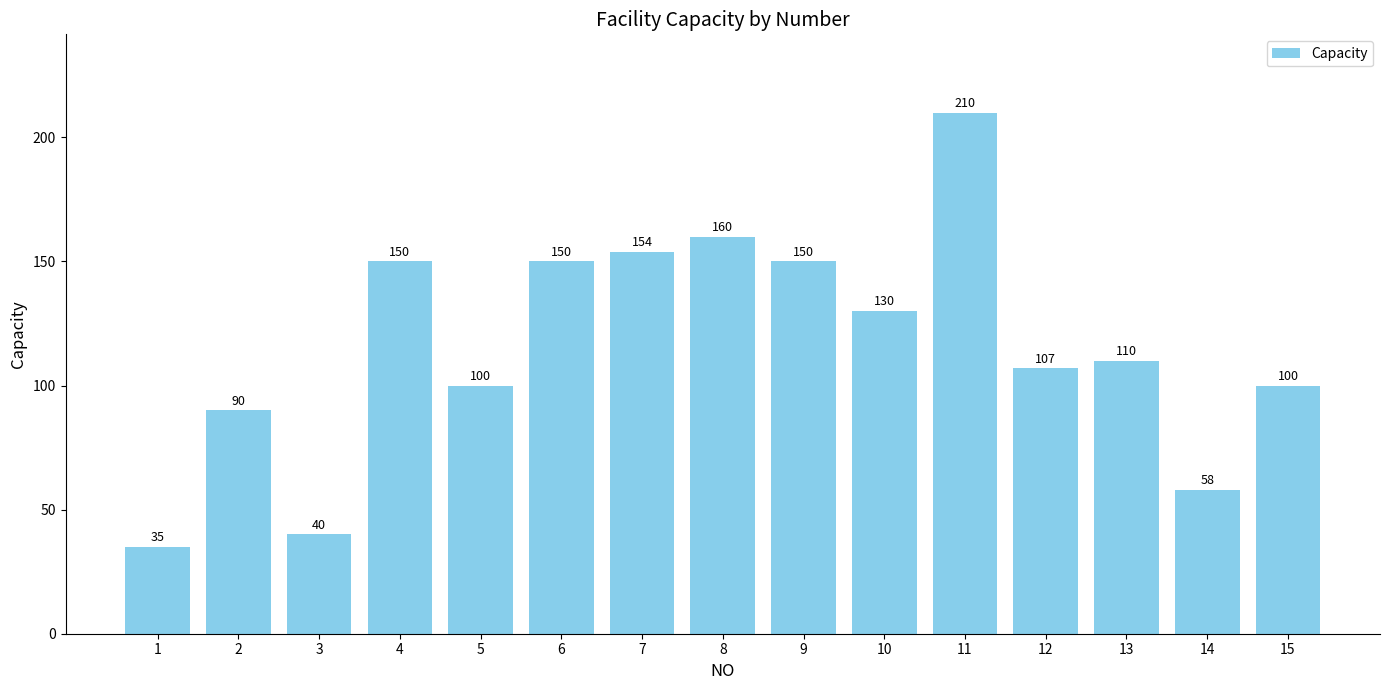

Does the chart contain any negative values?

No